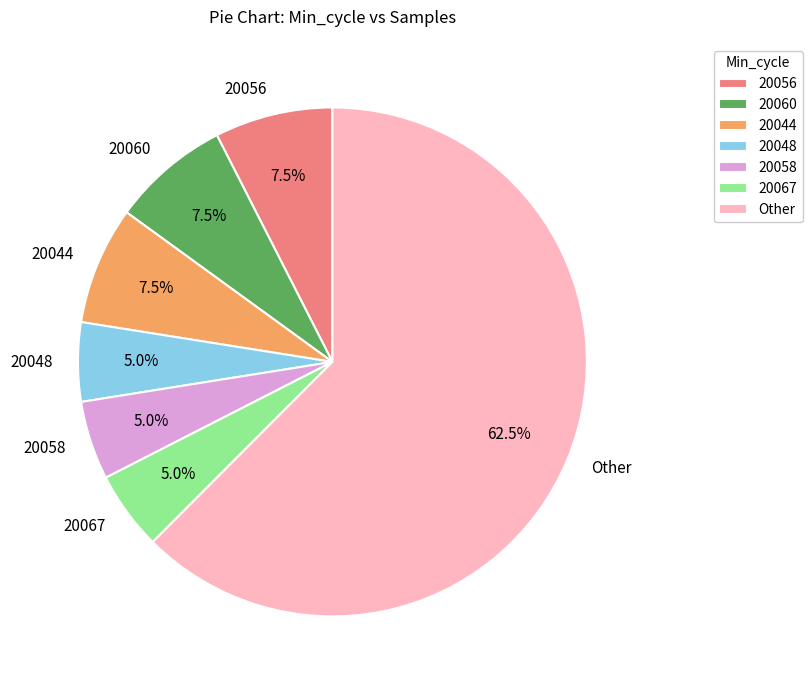

How many slices are in this pie chart?

7